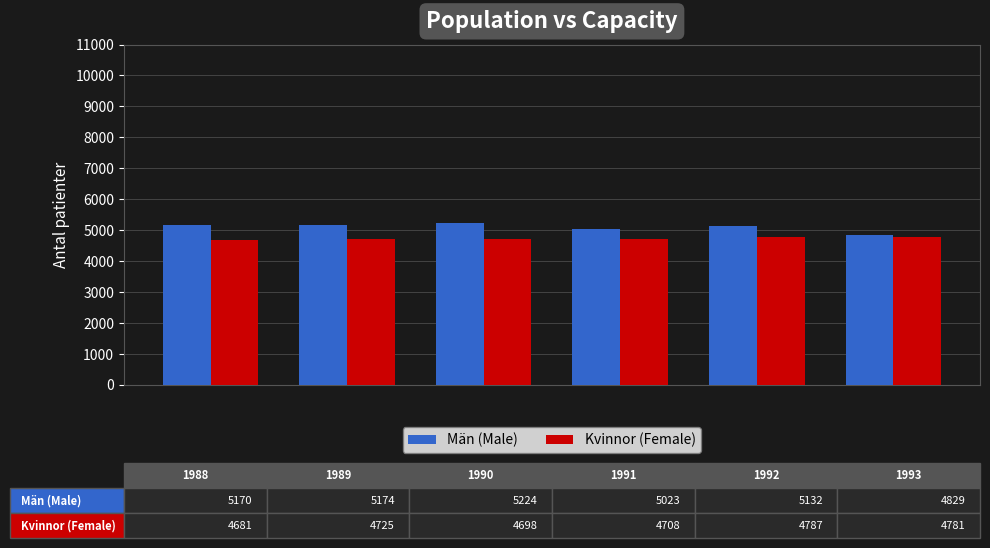

What is the average value of the Män (Male) series?

5092